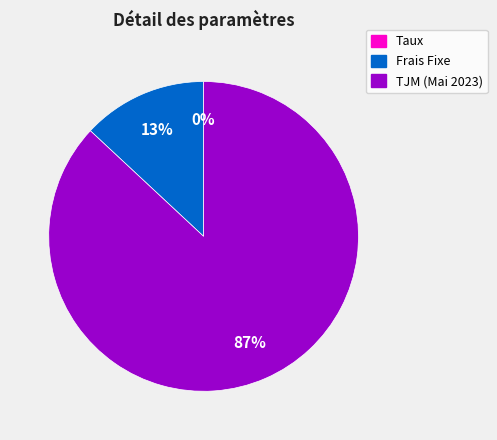

Is it true that TJM (Mai 2023) is 93% of the pie?

False